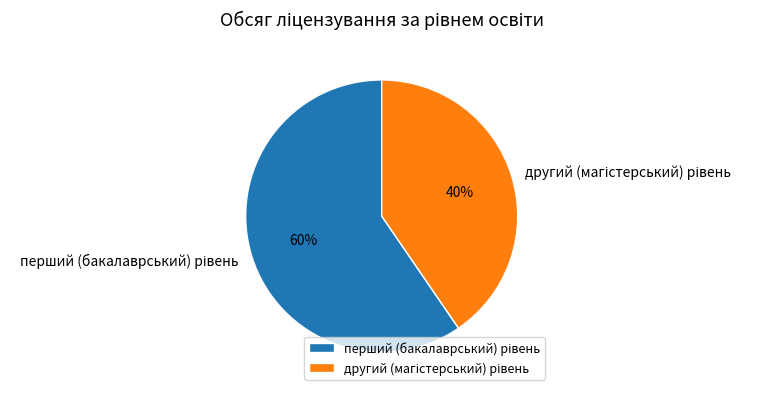

Does any single category account for the majority?

Yes